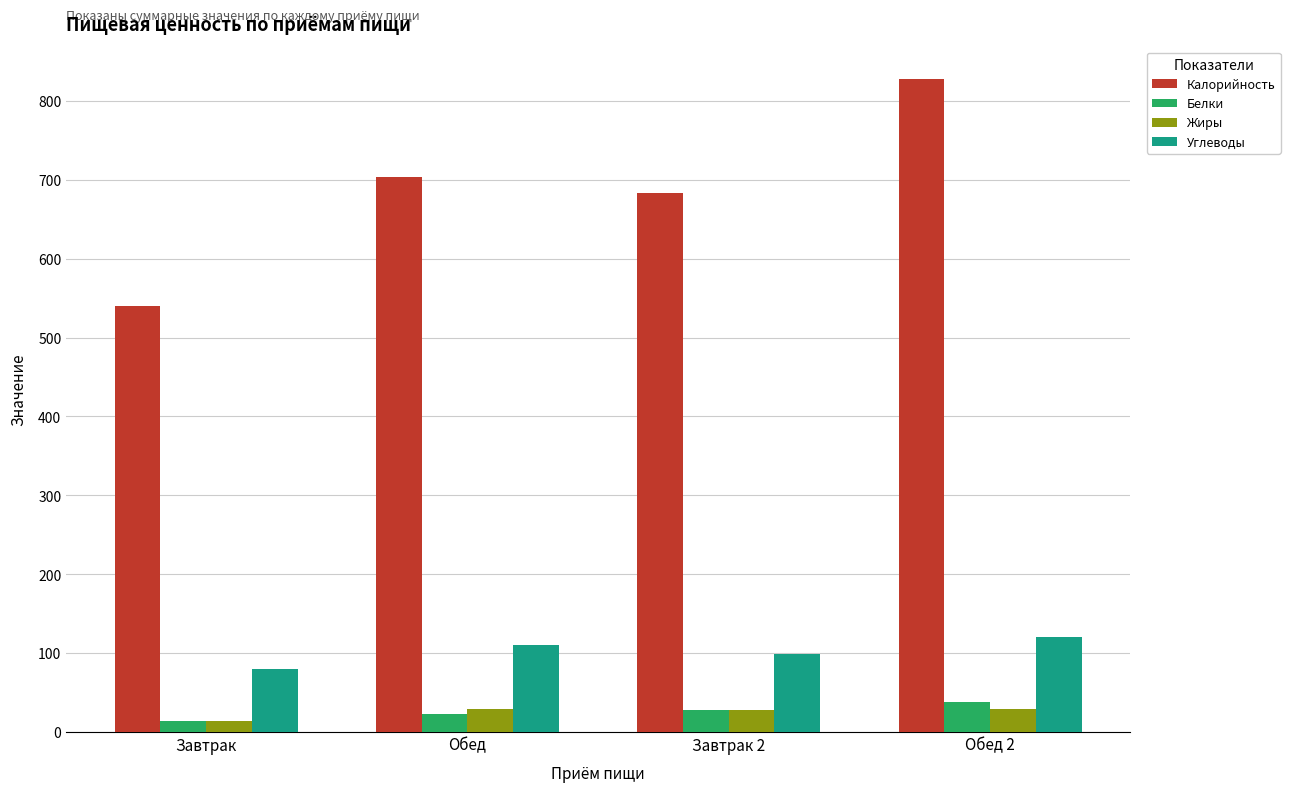

What is the value of the Калорийность bar at the 3rd from the left?

683.0